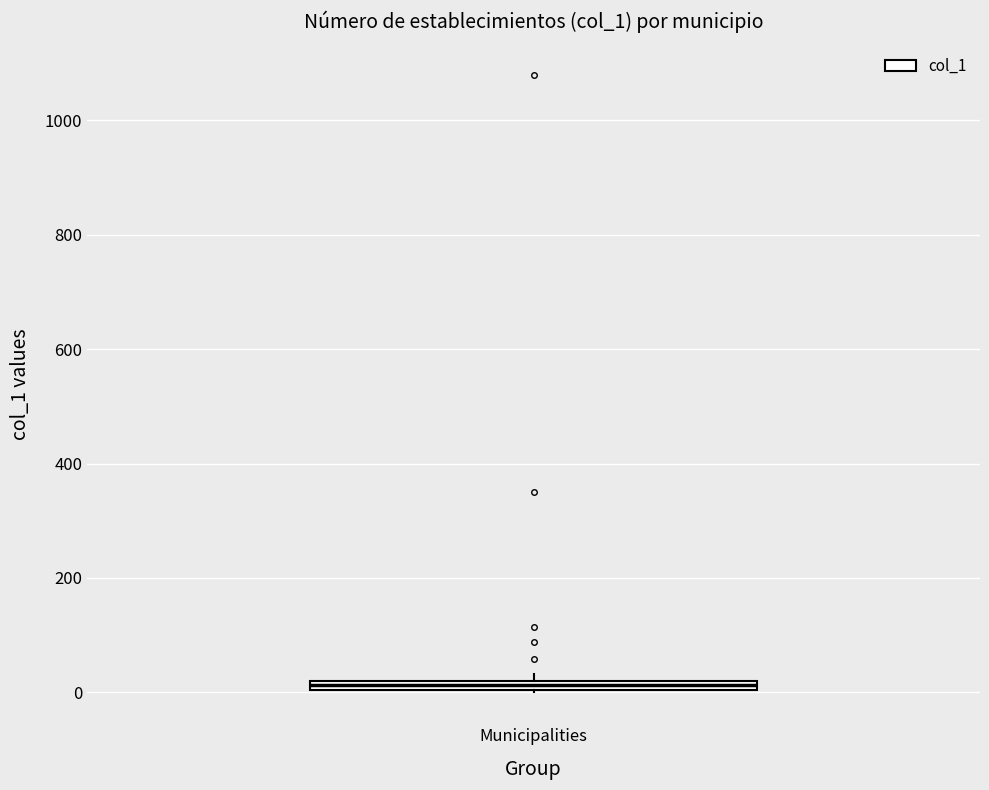

Where is the lower edge of the box for Municipalities on the y-axis? The values are not printed on the chart, so give them approximately, as read against the axis.

0